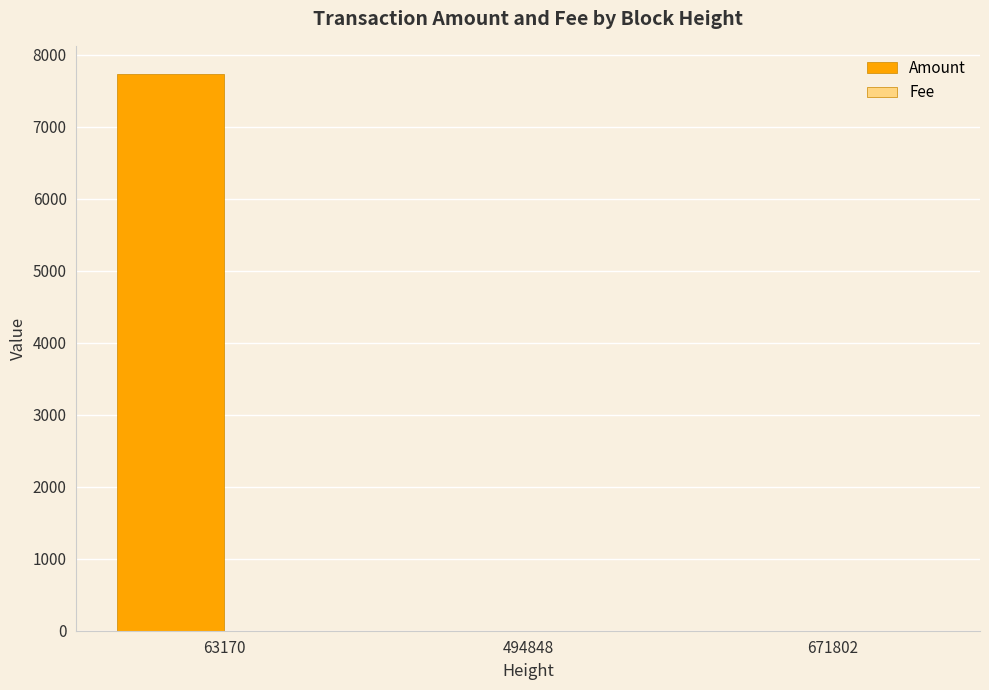

Is it true that Amount equals -4220.6 at 494848?

False